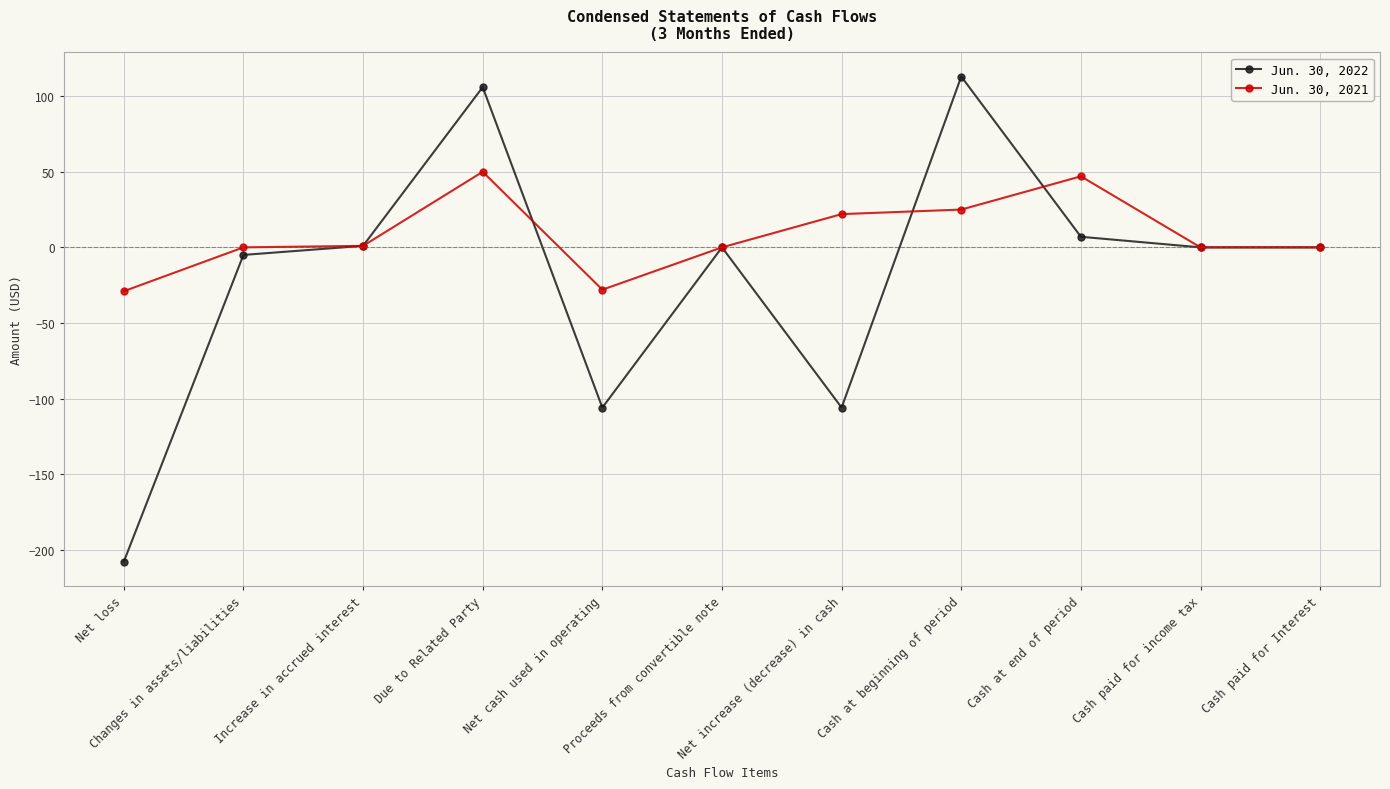

What is the label of the 1st point from the right?

Cash paid for Interest